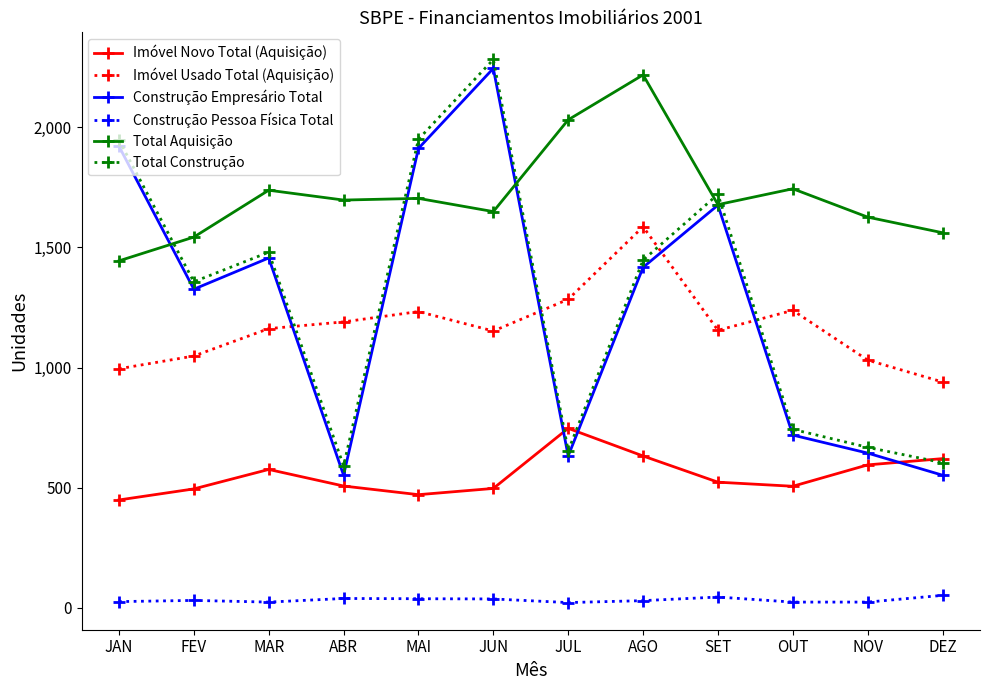

True or false: Total Construção and Construção Pessoa Física Total cross at least once.

False